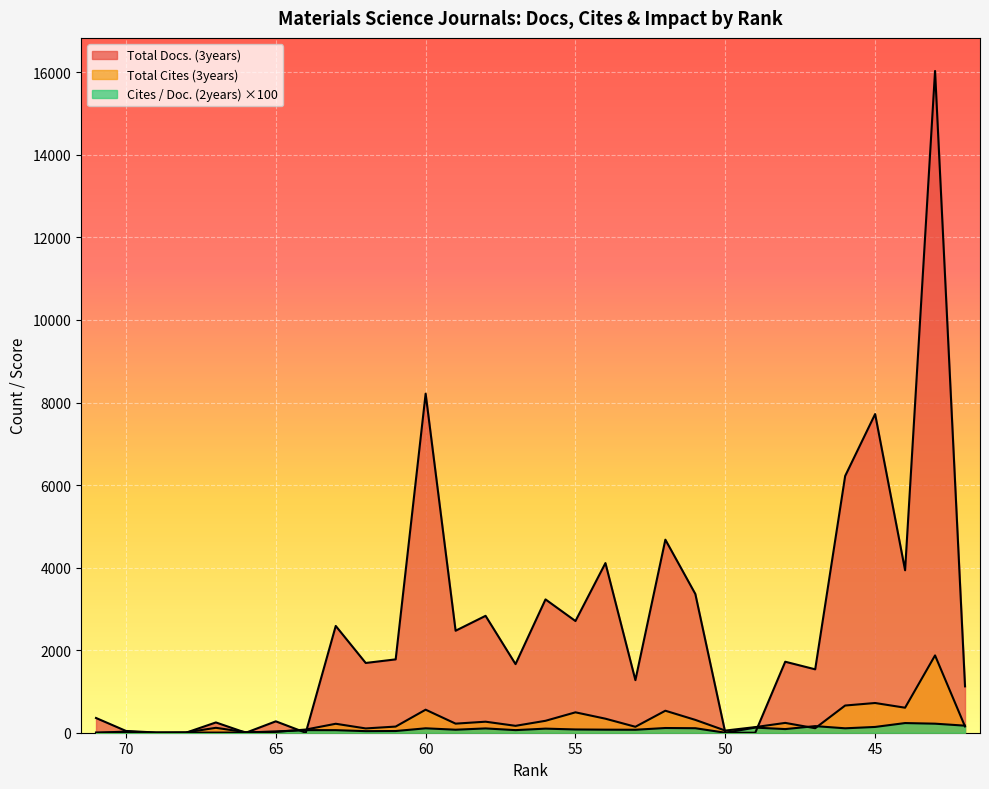

At which label is Cites / Doc. (2years) closest to 117?

52